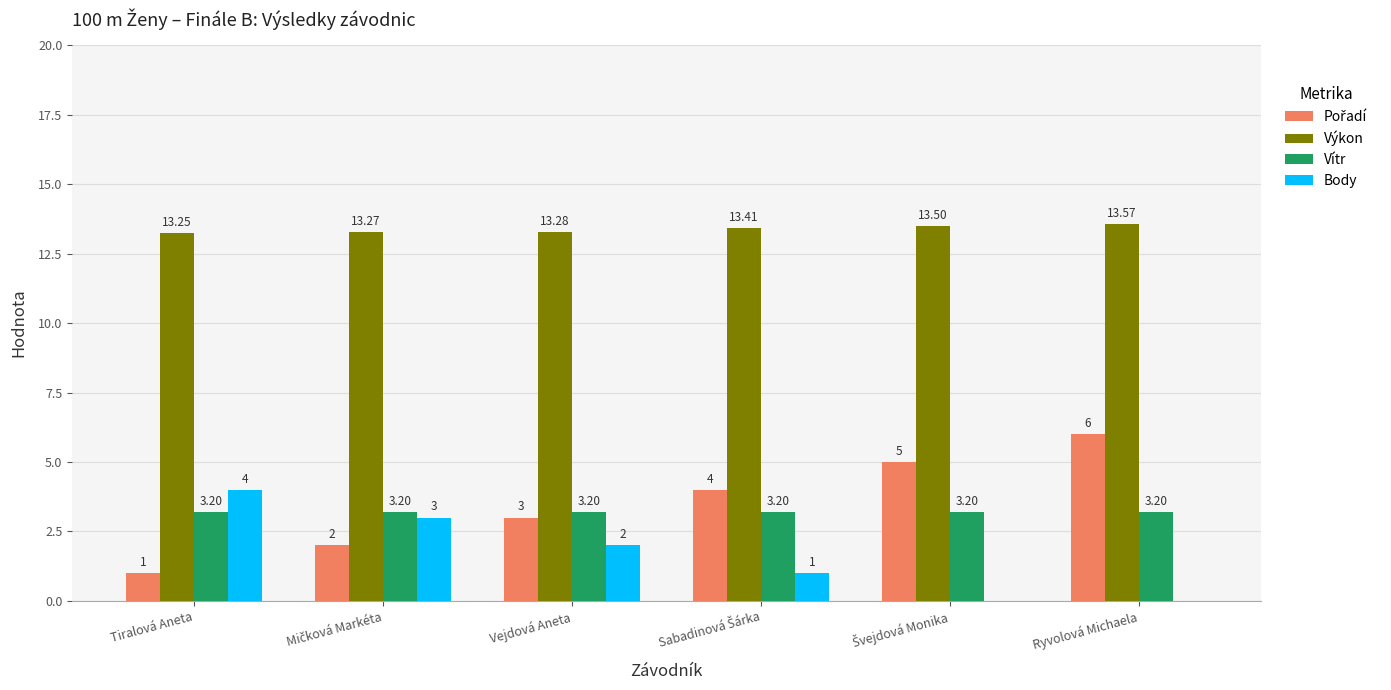

At which label is Body closest to 2?

Vejdová Aneta